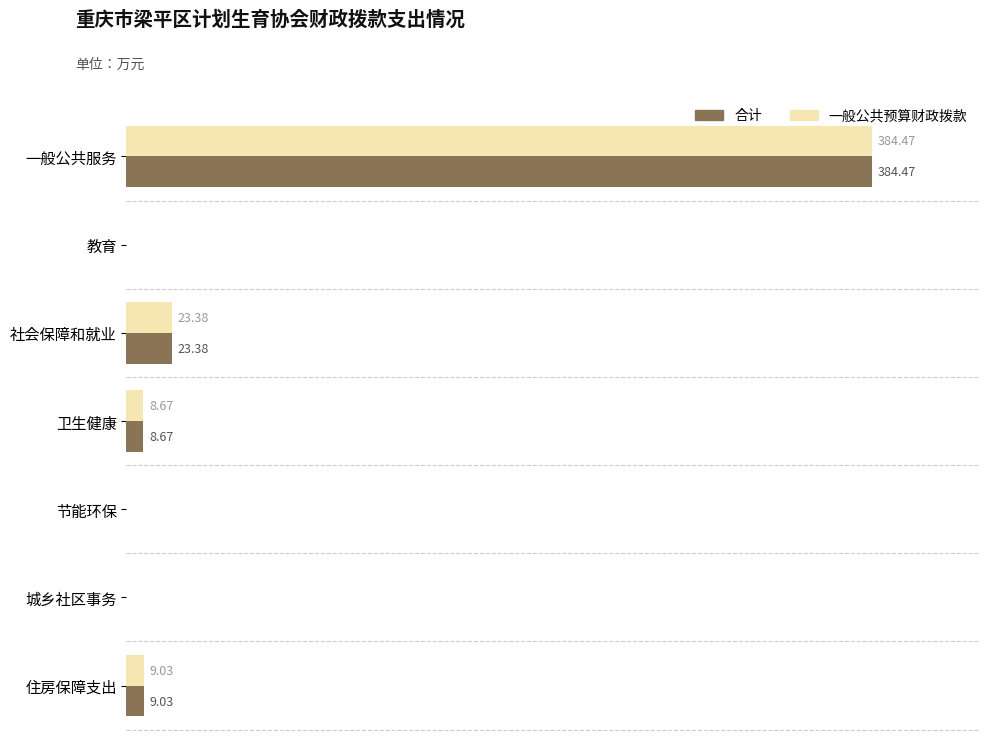

At which category does the chart reach its peak across all series?

一般公共服务